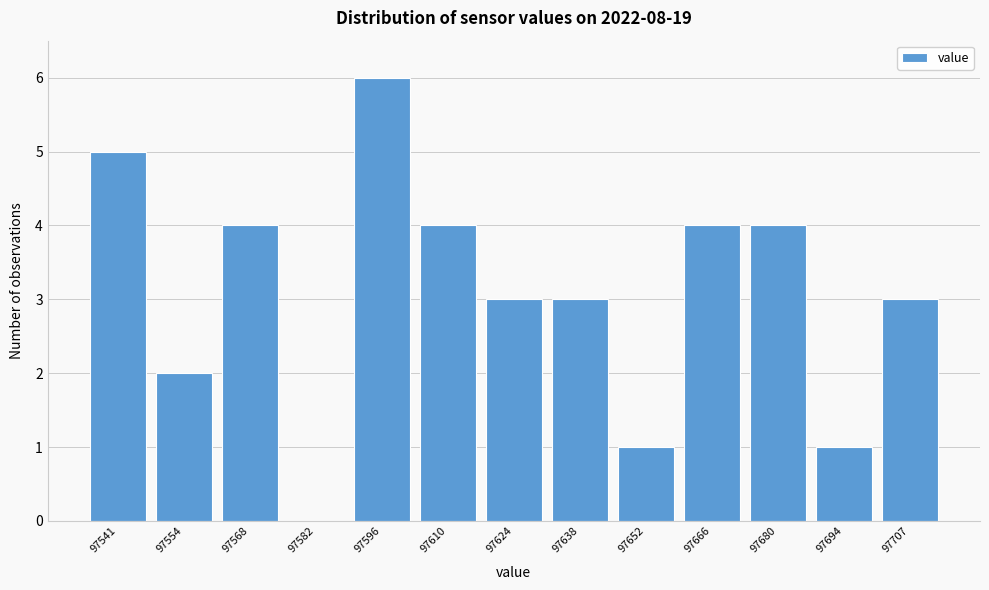

Reading left to right, transcribe this chart: for each bar, give the range it covers on the x-axis and its height. Neither the bar edges nor the heights are printed on the chart, so give them approximately, as read against the axes.

97534 to 97548: 5
97548 to 97562: 2
97562 to 97576: 4
97576 to 97590: 0
97590 to 97604: 6
97604 to 97618: 4
97618 to 97632: 3
97632 to 97646: 3
97646 to 97660: 1
97660 to 97674: 4
97674 to 97688: 4
97688 to 97700: 1
97700 to 97714: 3